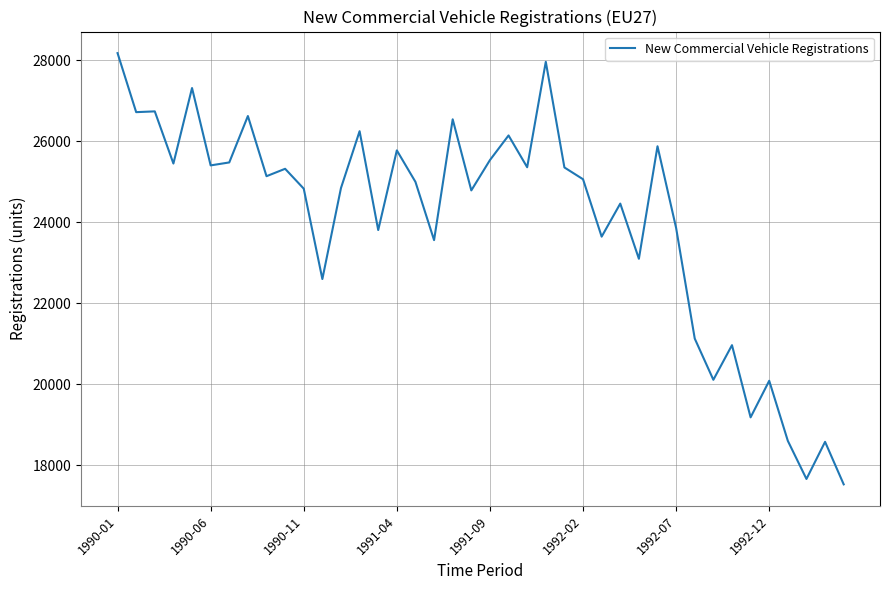

What is the difference between the maximum and minimum values?

10658